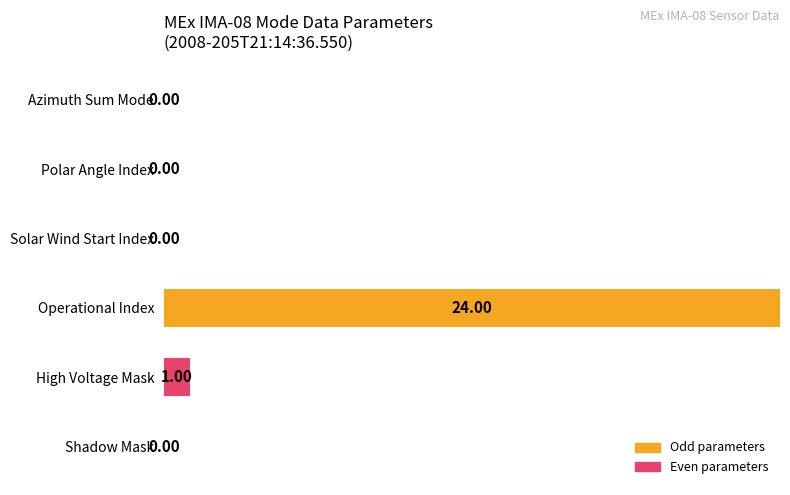

Which has a higher value, High Voltage Mask or Solar Wind Start Index?

High Voltage Mask